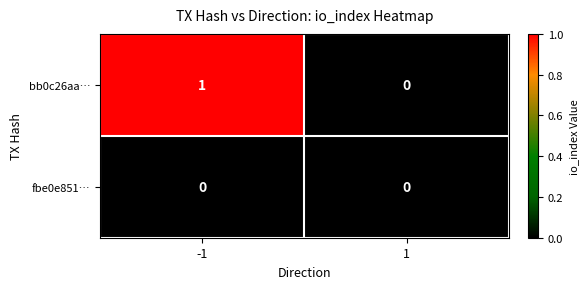

Count the number of categories in the chart.

2